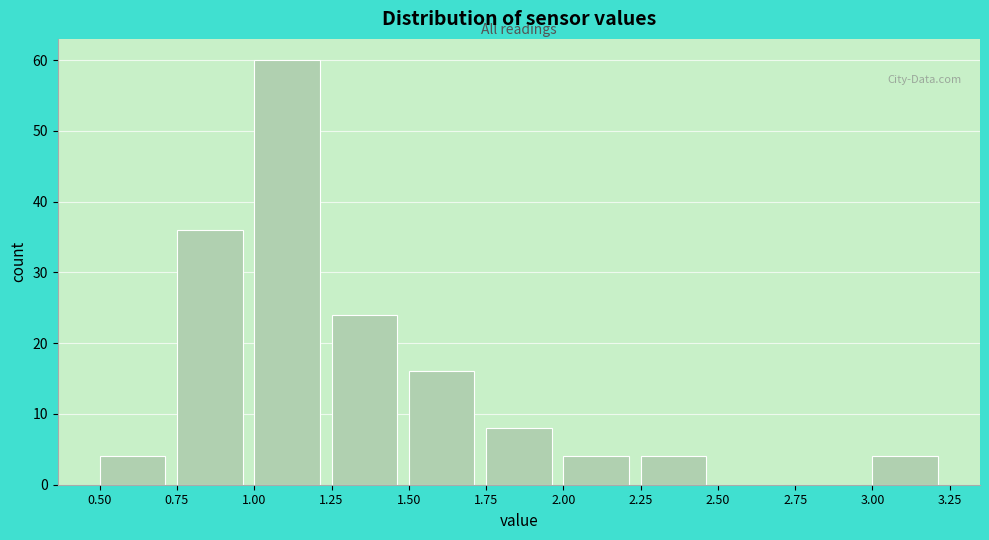

Reading left to right, transcribe this chart: for each bar, give the range it covers on the x-axis and its height. The values are not printed on the chart, so give them approximately, as read against the axis.

0.50 to 0.75: 4
0.75 to 1.00: 36
1.00 to 1.25: 60
1.25 to 1.50: 24
1.50 to 1.75: 16
1.75 to 2.00: 8
2.00 to 2.25: 4
2.25 to 2.50: 4
2.50 to 2.75: 0
2.75 to 3.00: 0
3.00 to 3.25: 4